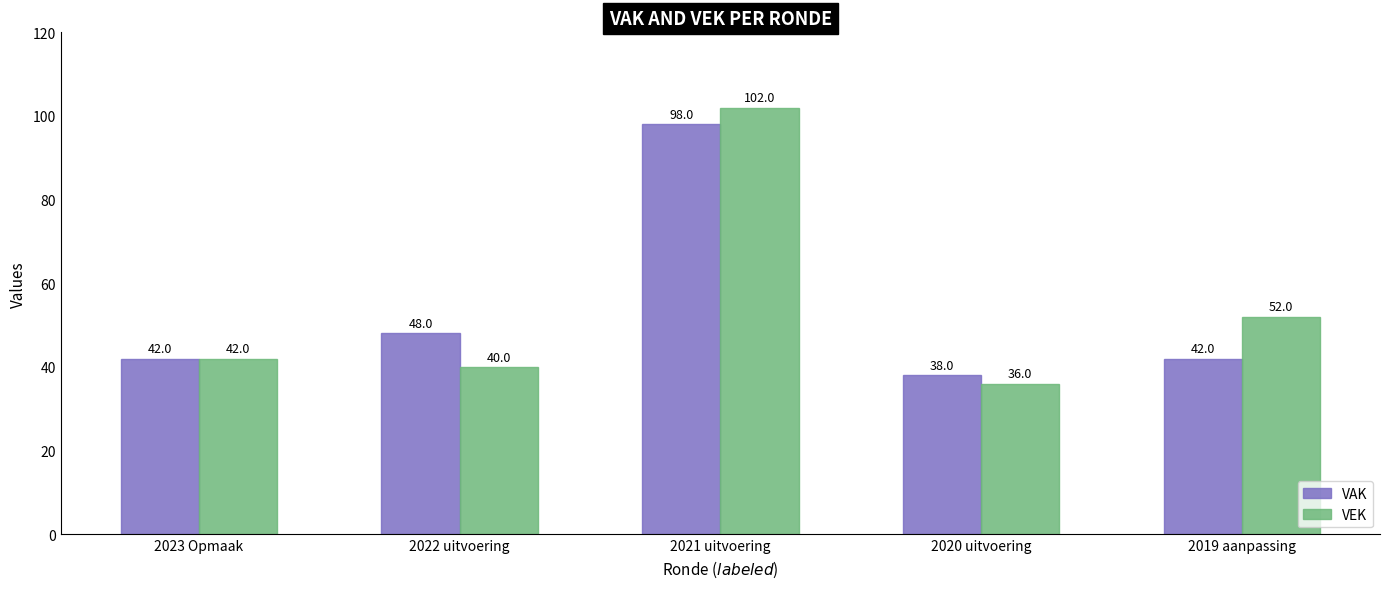

What is the sum of the VEK values at 2020 uitvoering and 2023 Opmaak?

78